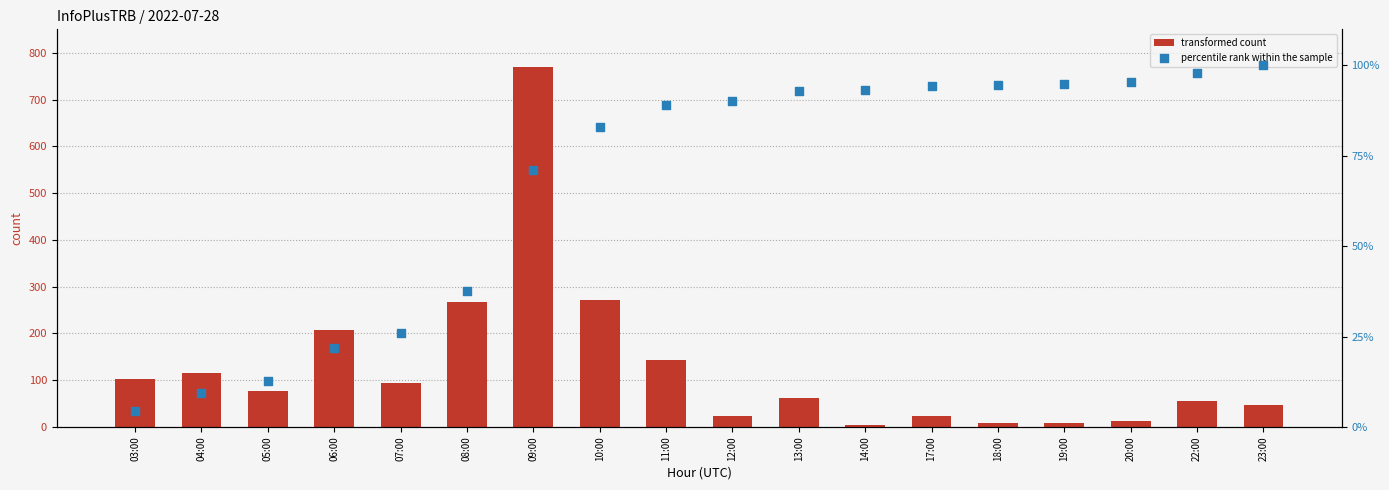

Is the value of transformed count at 19:00 greater than the value of percentile rank within the sample at 08:00?

No